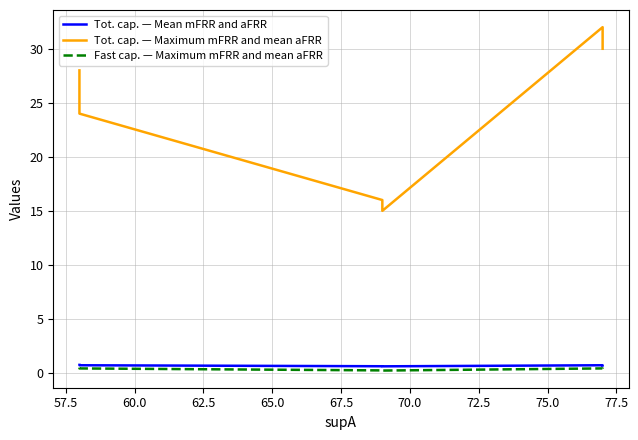

What is the value of the Fast cap. — Maximum mFRR and mean aFRR point at the 6th from the left?

0.4